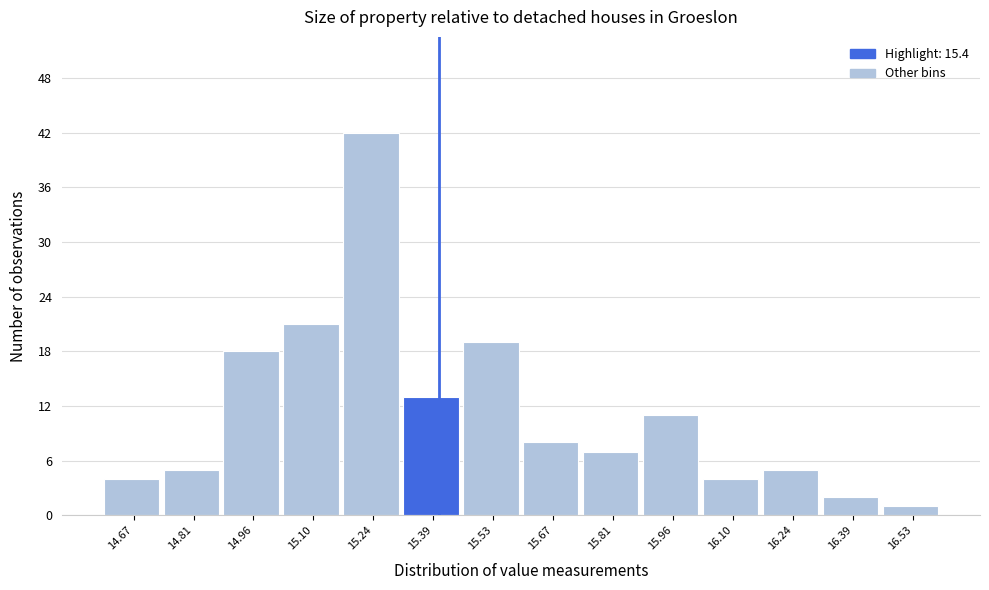

How tall is the bar that spans 14.88 to 15.02 on the x-axis? Neither the bar edges nor the heights are printed on the chart, so give them approximately, as read against the axes.

18